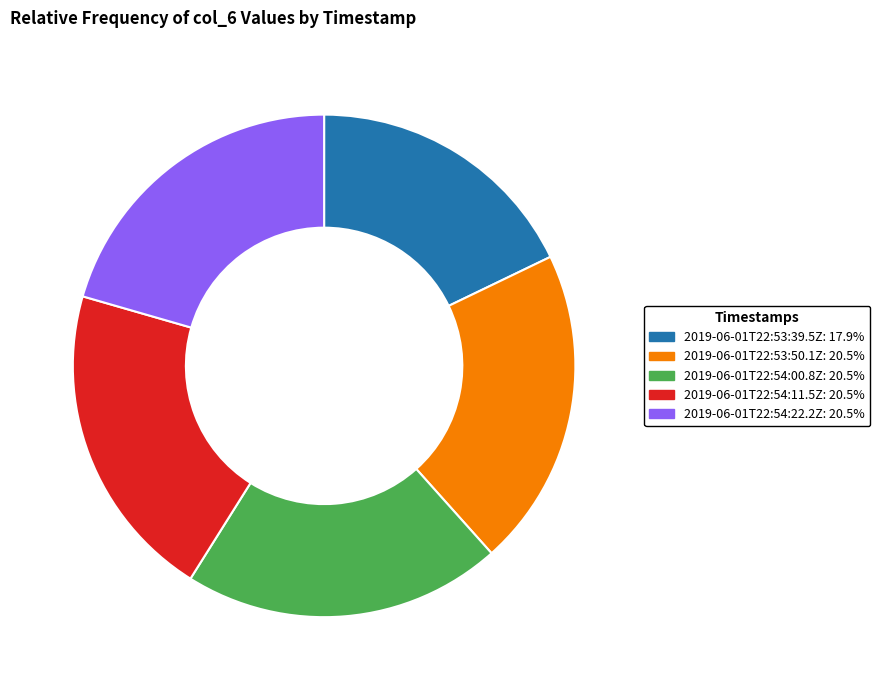

Do 2019-06-01T22:53:39.5Z: 17.9% and 2019-06-01T22:54:00.8Z: 20.5% together represent more than half of the pie?

No